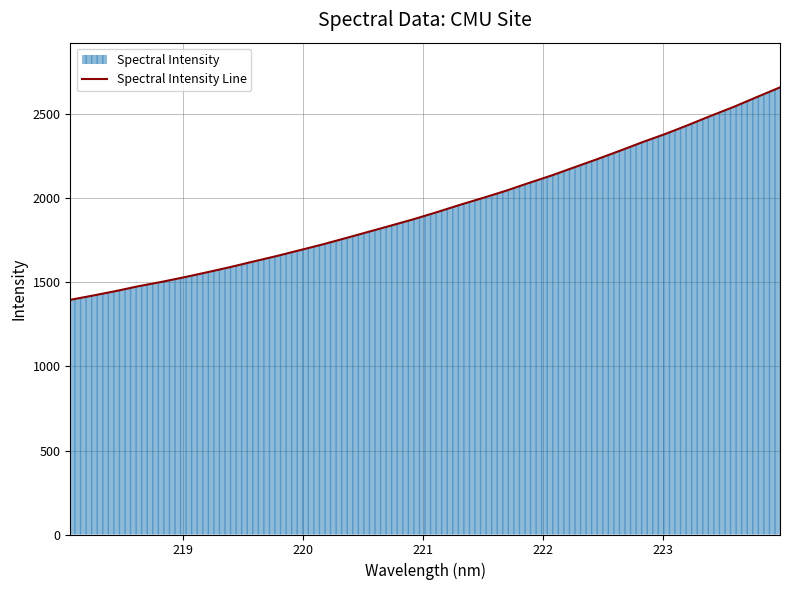

What is the smallest value displayed?

1396.9